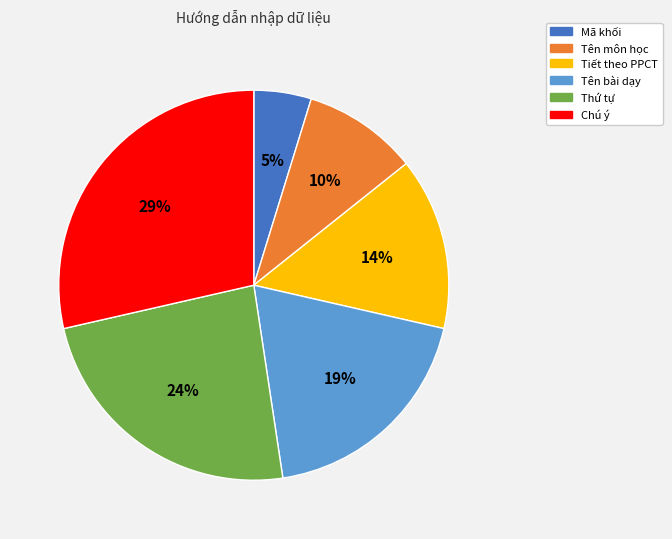

True or false: Thứ tự accounts for 14% of the total.

False